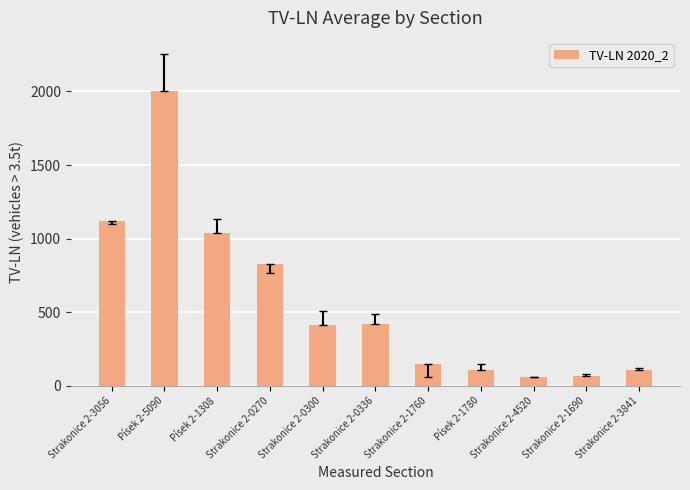

True or false: the data shows 412 at Strakonice 2-0300.

True